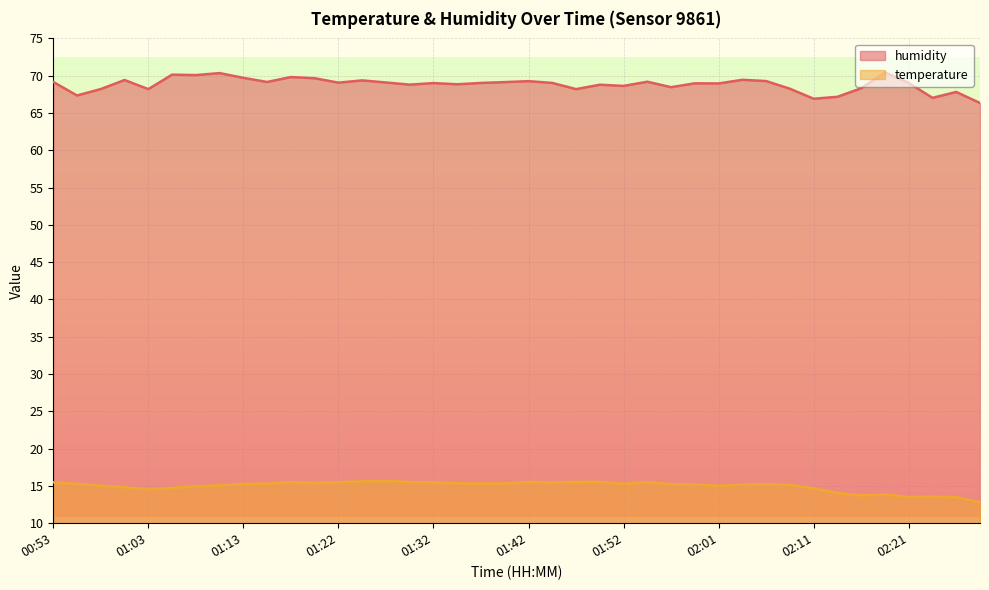

Reading left to right, what are all the values shown in this chart?

temperature: 00:53=15.5	00:55=15.3	00:58=15.0	01:00=14.8	01:03=14.6	01:05=14.7	01:08=14.9	01:10=15.1	01:13=15.3	01:15=15.3	01:17=15.5	01:20=15.4	01:22=15.5	01:25=15.6	01:27=15.7	01:30=15.5	01:32=15.5	01:34=15.4	01:37=15.3	01:39=15.3	01:42=15.5	01:44=15.5	01:47=15.5	01:49=15.5	01:52=15.3	01:54=15.5	01:56=15.2	01:59=15.2	02:01=15.0	02:04=15.2	02:06=15.2	02:09=15.1	02:11=14.7	02:14=14.1	02:16=13.7	02:18=13.8	02:21=13.5	02:23=13.6	02:26=13.5	02:28=12.8
humidity: 00:53=69.2	00:55=67.3	00:58=68.2	01:00=69.4	01:03=68.2	01:05=70.1	01:08=70.1	01:10=70.3	01:13=69.7	01:15=69.2	01:17=69.8	01:20=69.7	01:22=69.1	01:25=69.4	01:27=69.1	01:30=68.8	01:32=69.0	01:34=68.8	01:37=69.0	01:39=69.1	01:42=69.3	01:44=69.0	01:47=68.2	01:49=68.8	01:52=68.6	01:54=69.2	01:56=68.5	01:59=69.0	02:01=69.0	02:04=69.5	02:06=69.3	02:09=68.2	02:11=66.9	02:14=67.2	02:16=68.3	02:18=70.4	02:21=69.0	02:23=67.0	02:26=67.8	02:28=66.3